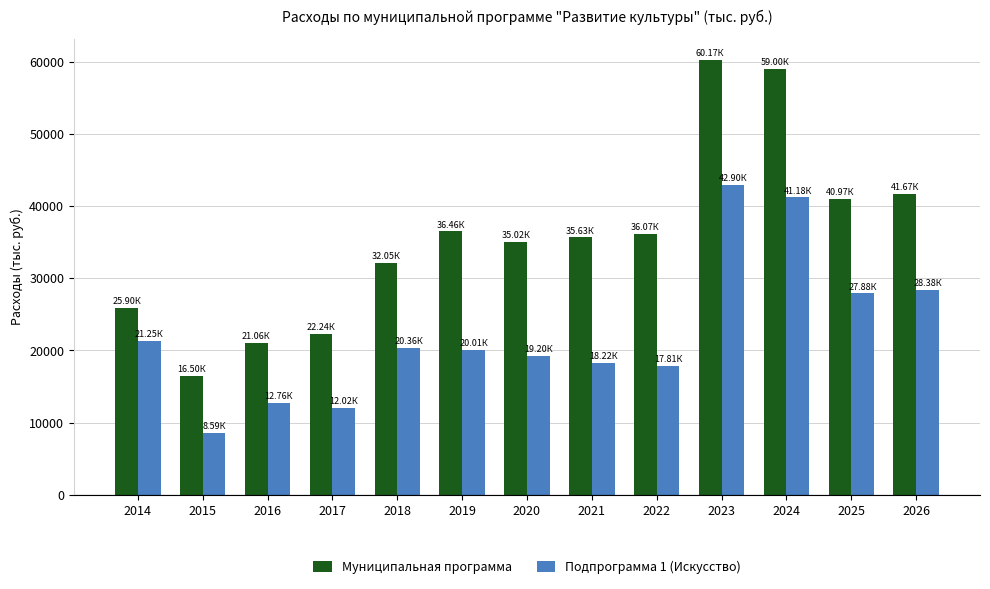

Which series changed the most between 2022 and 2025?

Подпрограмма 1 (Искусство)